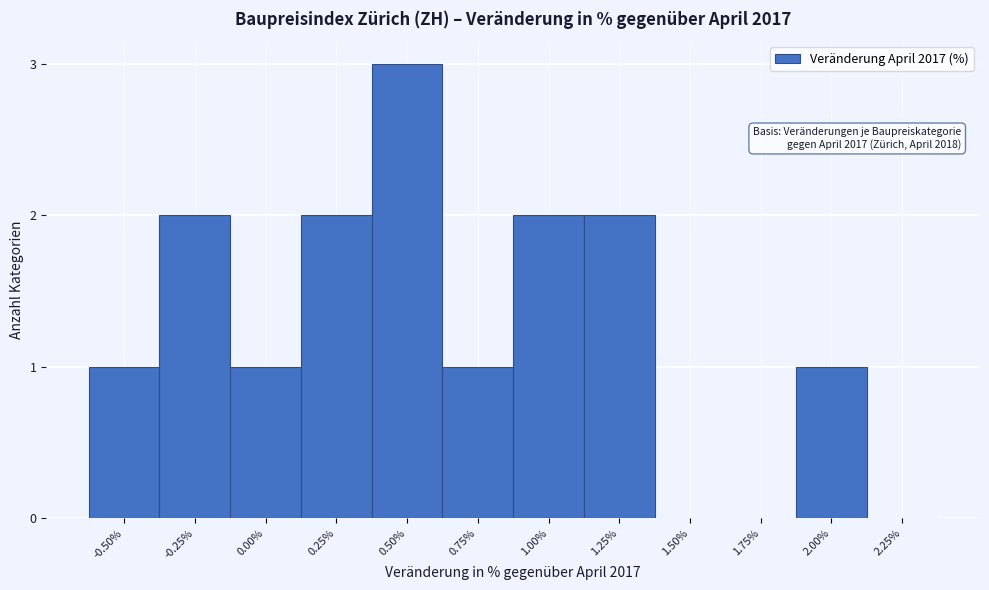

Reading right to left, what are all the values shown in this chart?

2.25%=0	2.00%=1	1.75%=0	1.50%=0	1.25%=2	1.00%=2	0.75%=1	0.50%=3	0.25%=2	0.00%=1	-0.25%=2	-0.50%=1